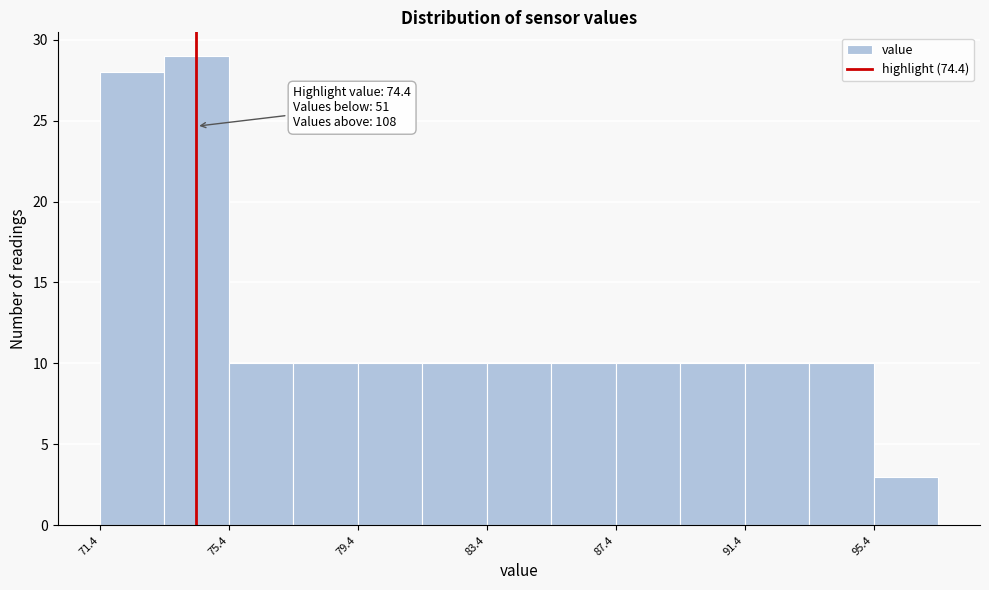

Which range on the x-axis has the tallest bar?

73.4 to 75.4